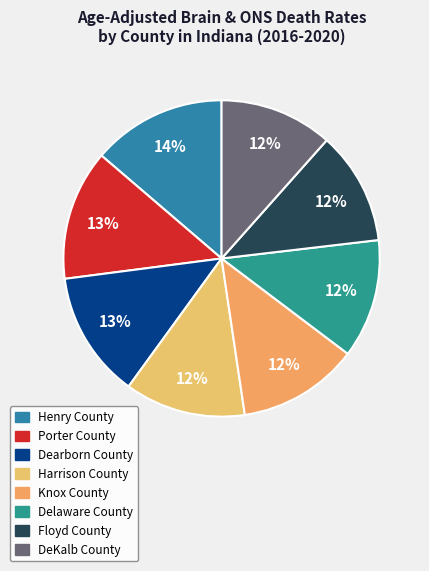

What is the total percentage of Delaware County and Porter County?

25.5%